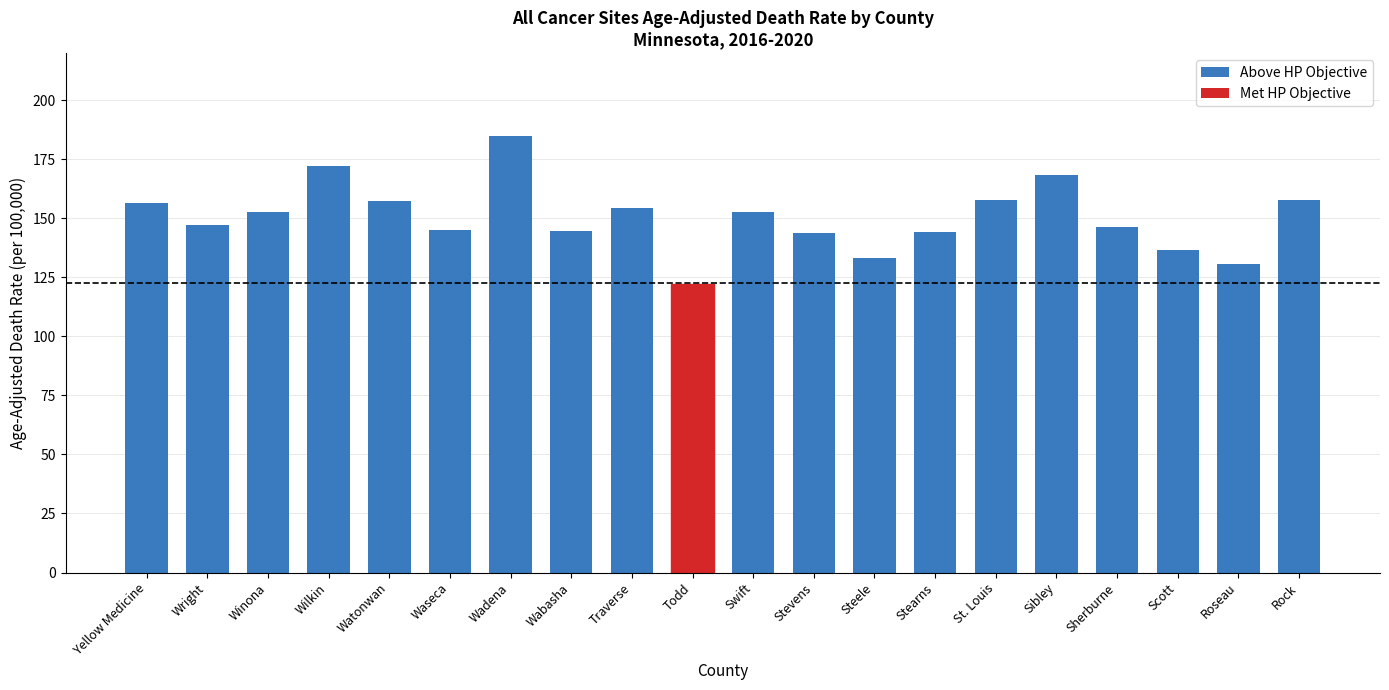

Between Todd and Wright, which is larger?

Wright